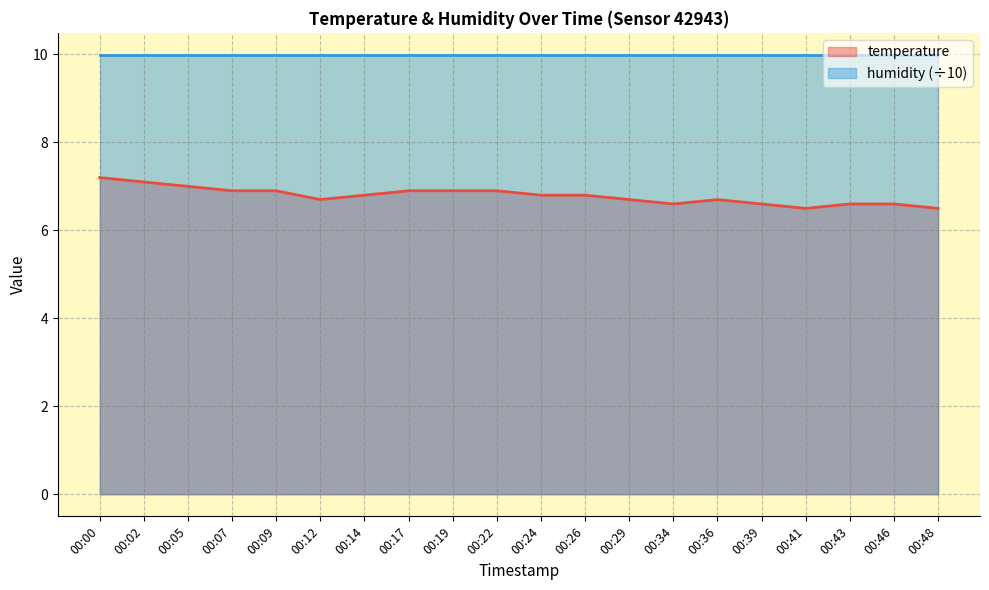

True or false: the data shows 3.9 at 00:17.

False